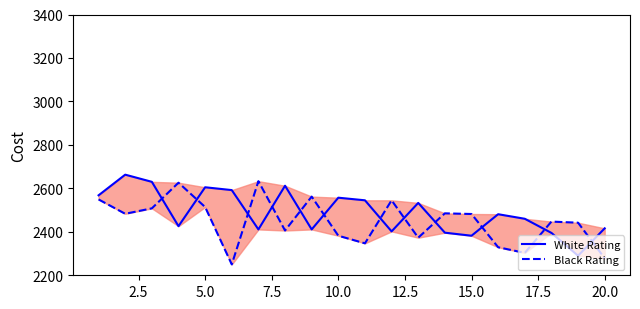

Rank the series by their maximum value, from highest to lowest.

White Rating, Black Rating